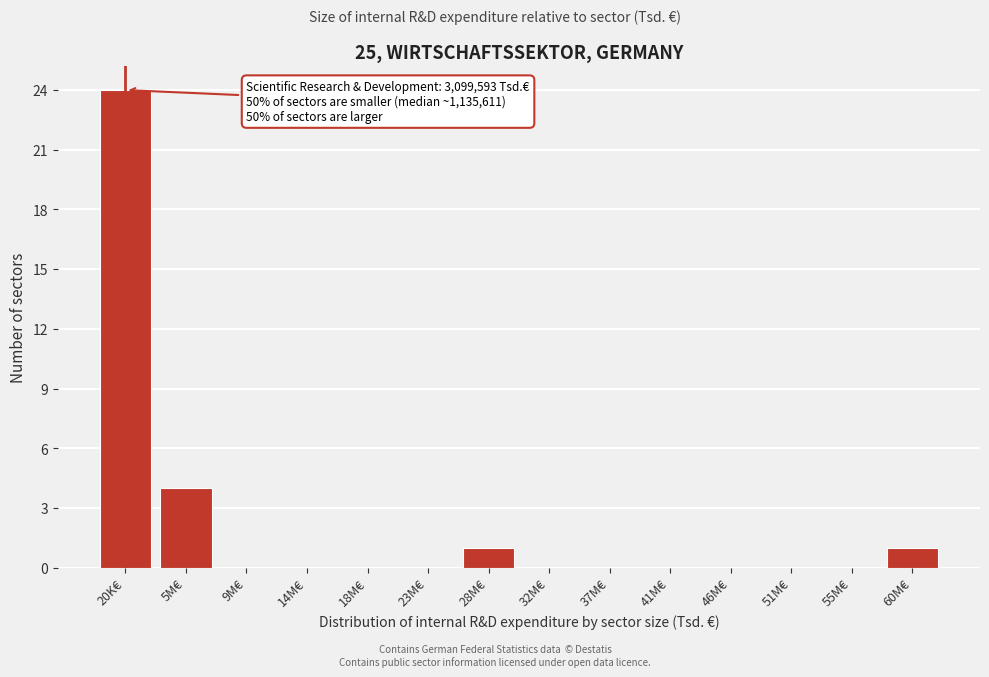

Reading left to right, transcribe all the data shown in this chart.

20K€=24	5M€=4	9M€=0	14M€=0	18M€=0	23M€=0	28M€=1	32M€=0	37M€=0	41M€=0	46M€=0	51M€=0	55M€=0	60M€=1